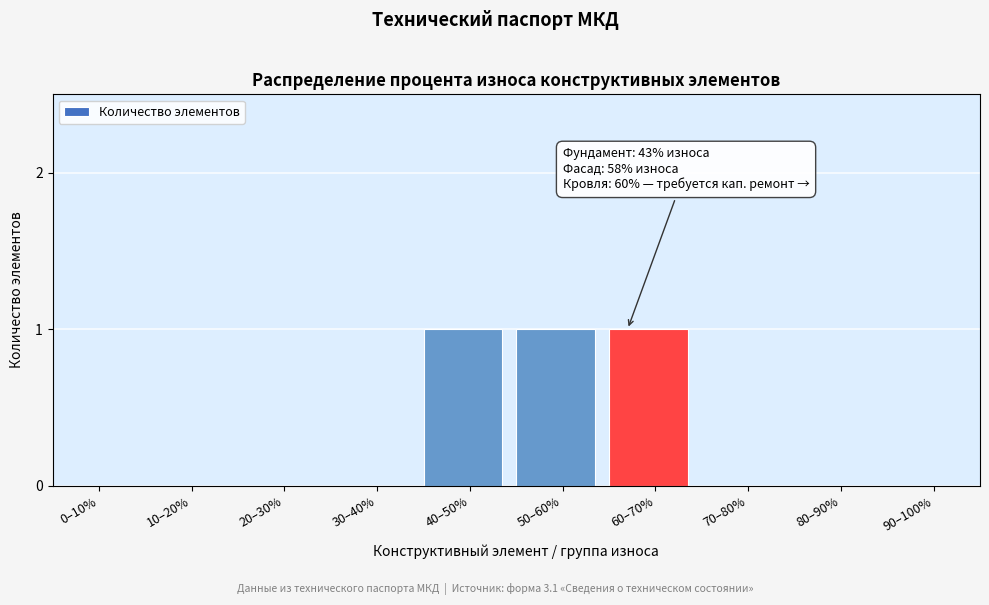

Reading left to right, what are all the values shown in this chart?

0–10%=0	10–20%=0	20–30%=0	30–40%=0	40–50%=1	50–60%=1	60–70%=1	70–80%=0	80–90%=0	90–100%=0